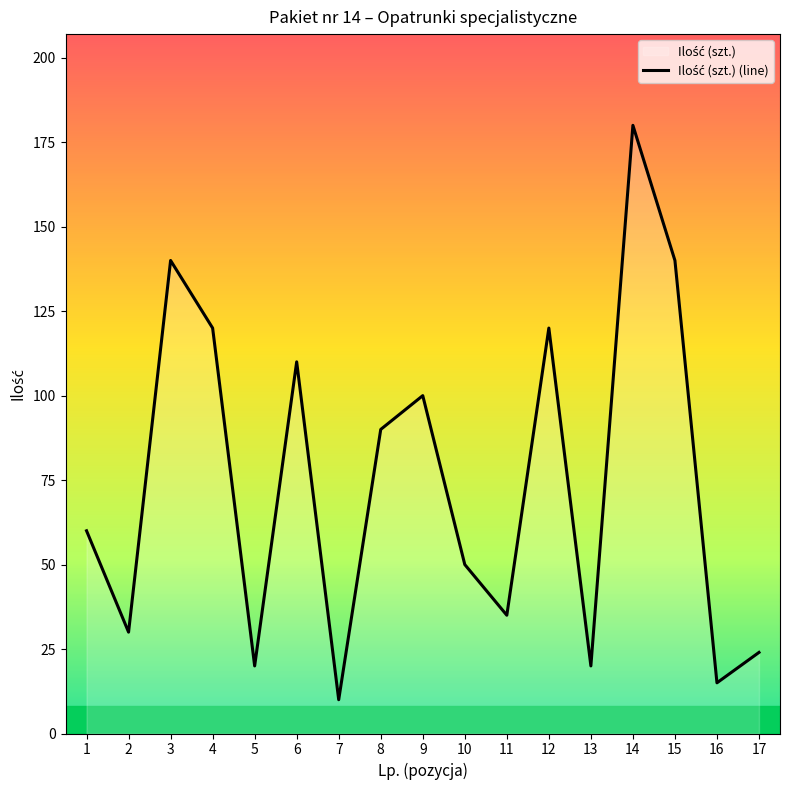

How many interior local valleys (lower than both neighbors) does the data have?

6